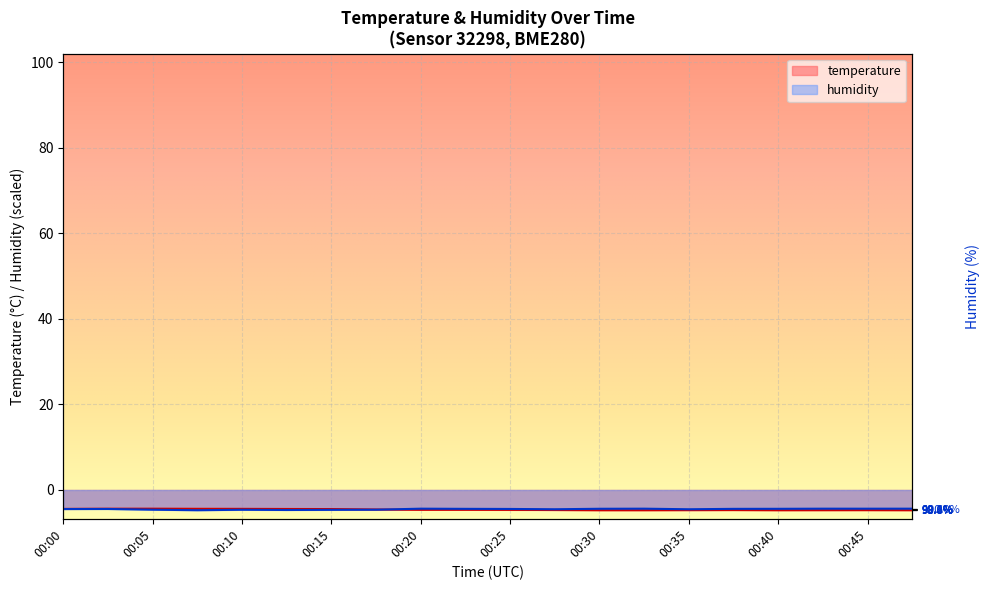

Between 00:08 and 00:37, which series saw the biggest shift?

humidity